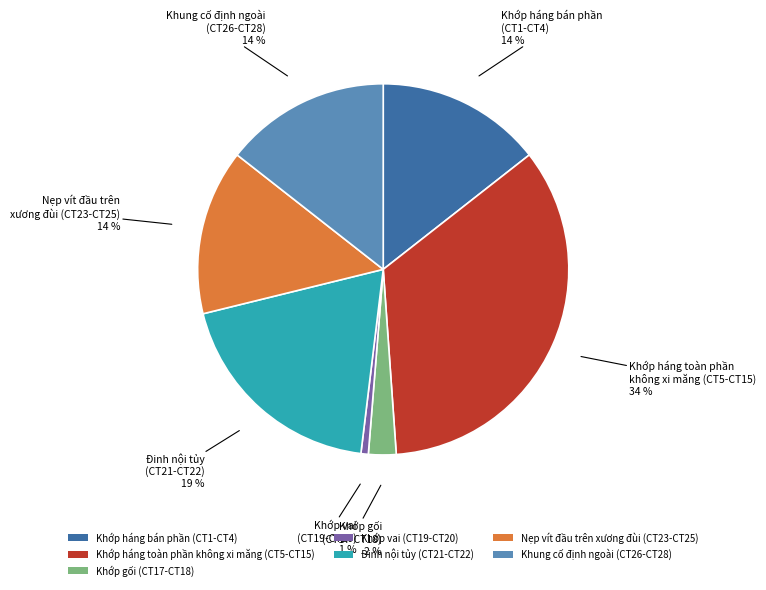

Is Khớp gối (CT17-CT18) the majority of the pie?

No